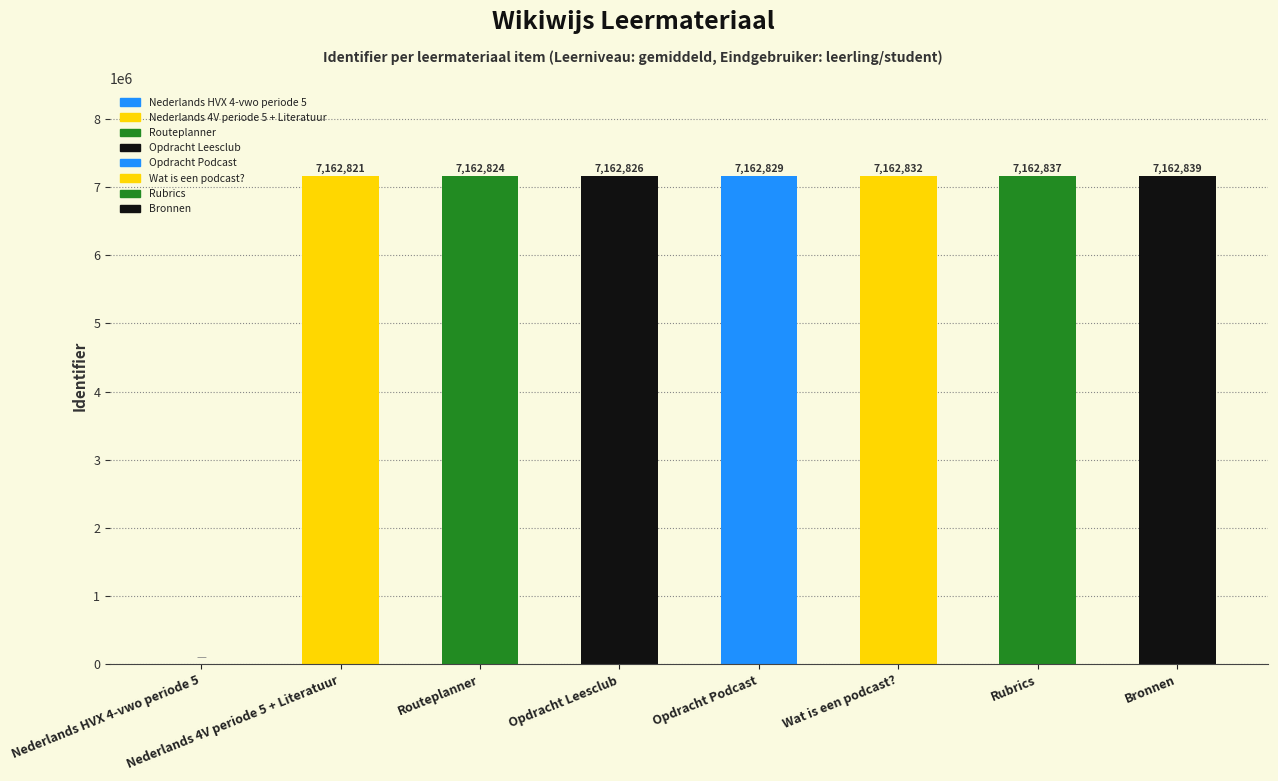

What is the average value?

6267476